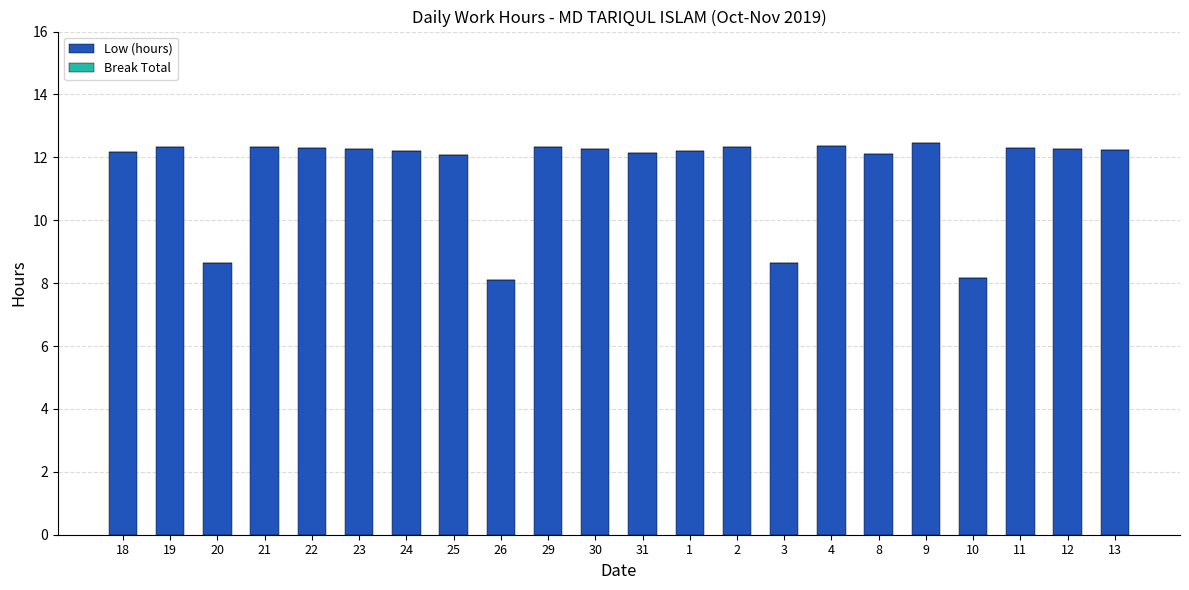

What is the minimum value shown in the chart?

8.1